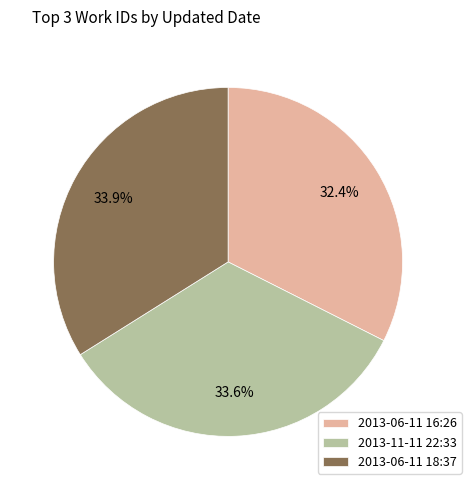

What is the ratio of the value at 2013-06-11 16:26 to the value at 2013-06-11 18:37?

1.0